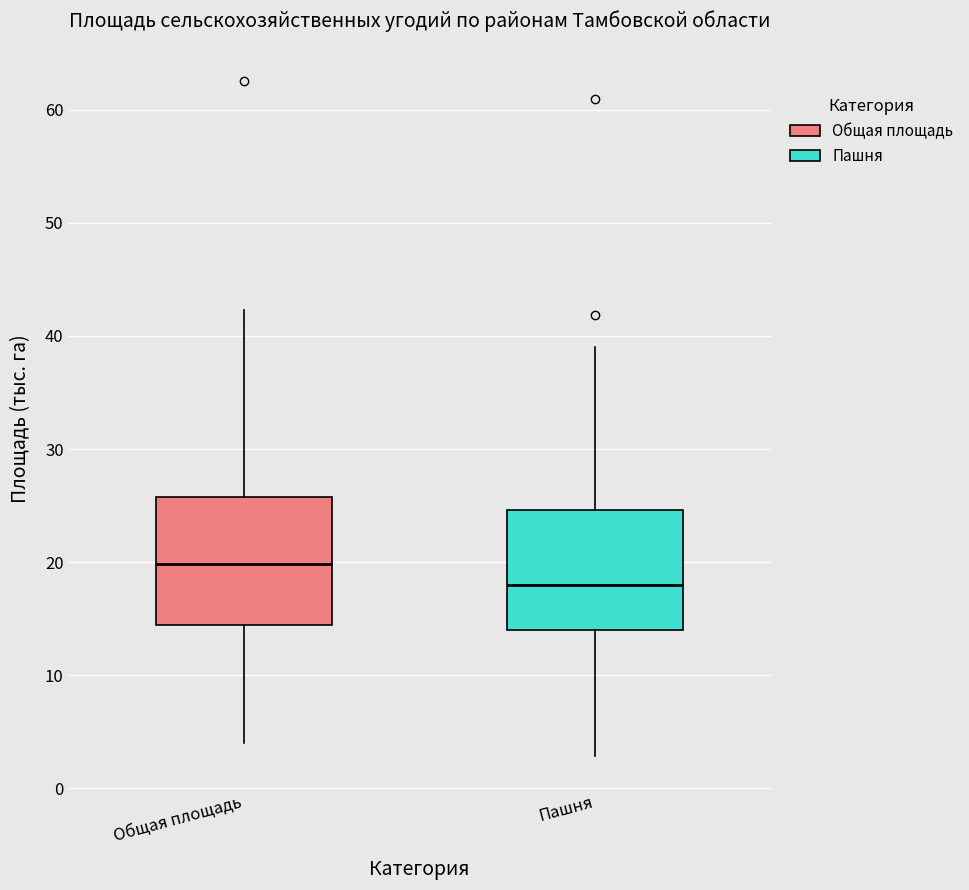

Reading left to right, transcribe this box plot: for each box, give where its median line is, the range the box spans, and where its two whiskers end, as read against the y-axis. The values are not printed on the chart, so give them approximately, as read against the axis.

Общая площадь: median 20, box 14 to 26, whiskers 4 to 42
Пашня: median 18, box 14 to 25, whiskers 3 to 39